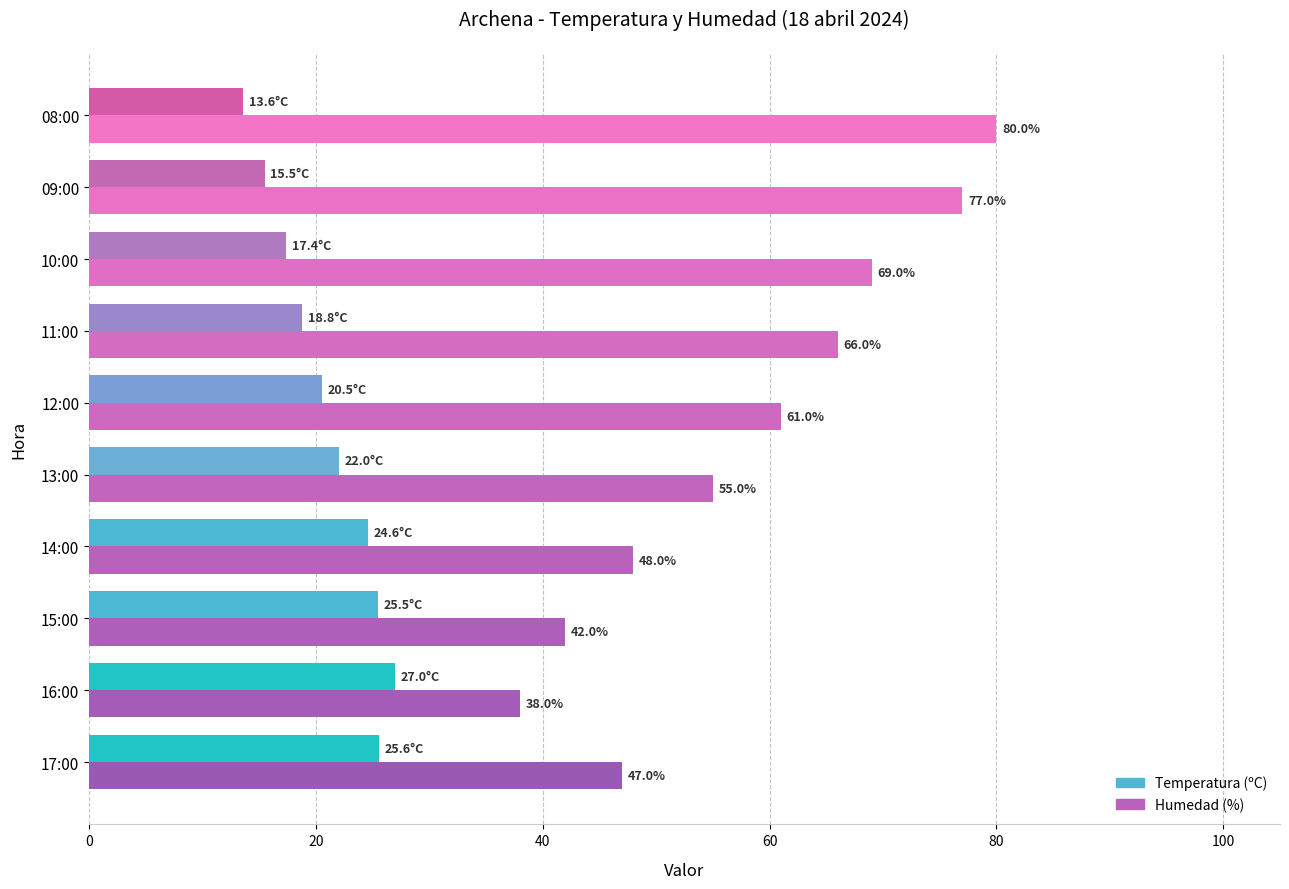

How many values in the Humedad (%) series are below 61?

5